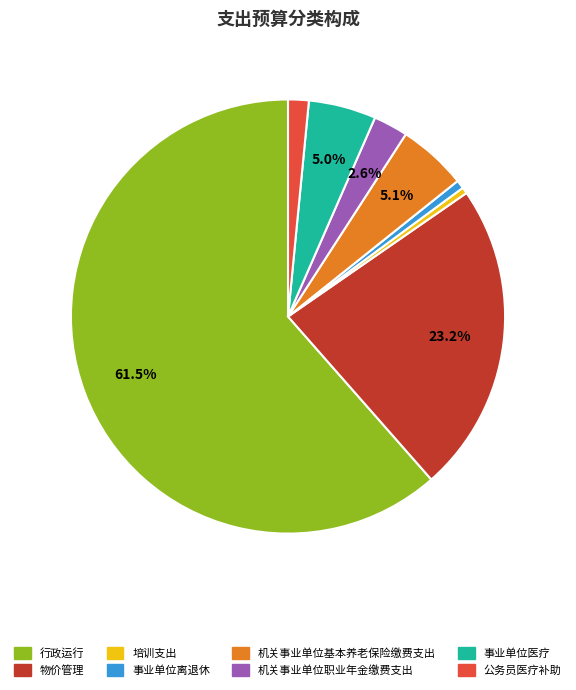

Is the sum of 事业单位医疗 and 公务员医疗补助 greater than half?

No